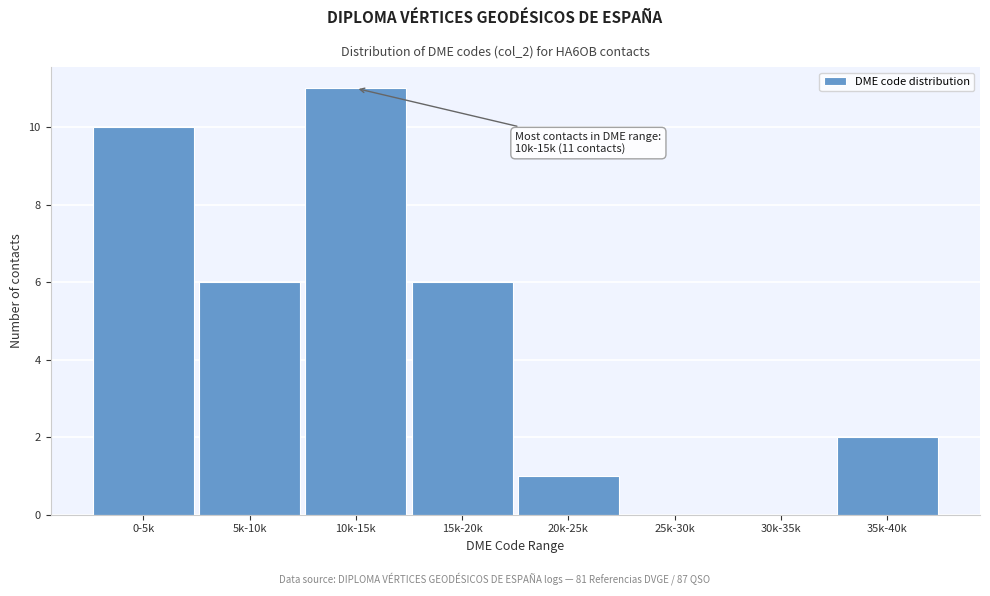

Reading right to left, transcribe all the data shown in this chart.

35k-40k=2	30k-35k=0	25k-30k=0	20k-25k=1	15k-20k=6	10k-15k=11	5k-10k=6	0-5k=10